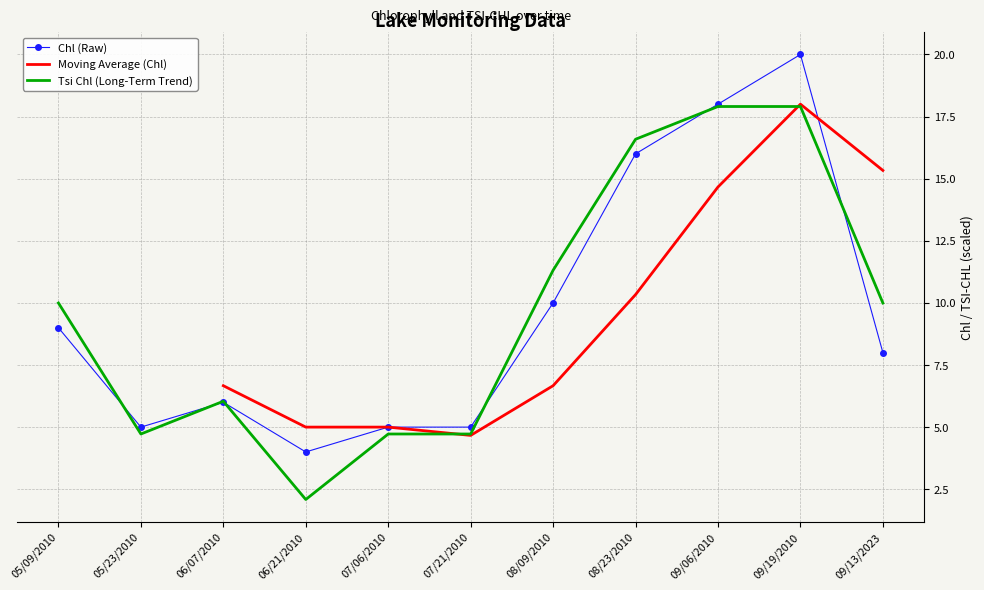

What is the maximum value shown in the chart?

20.0